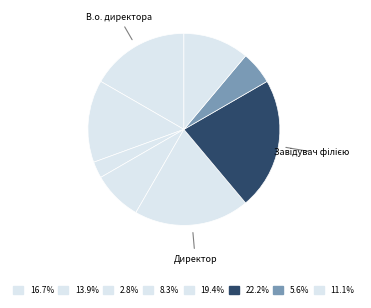

Rank the categories by value from highest to lowest.

Завідувач філією, Директор, В.о. директора, В.о. начальника, Ректор, Головний лікар, Начальник, Генеральний директор